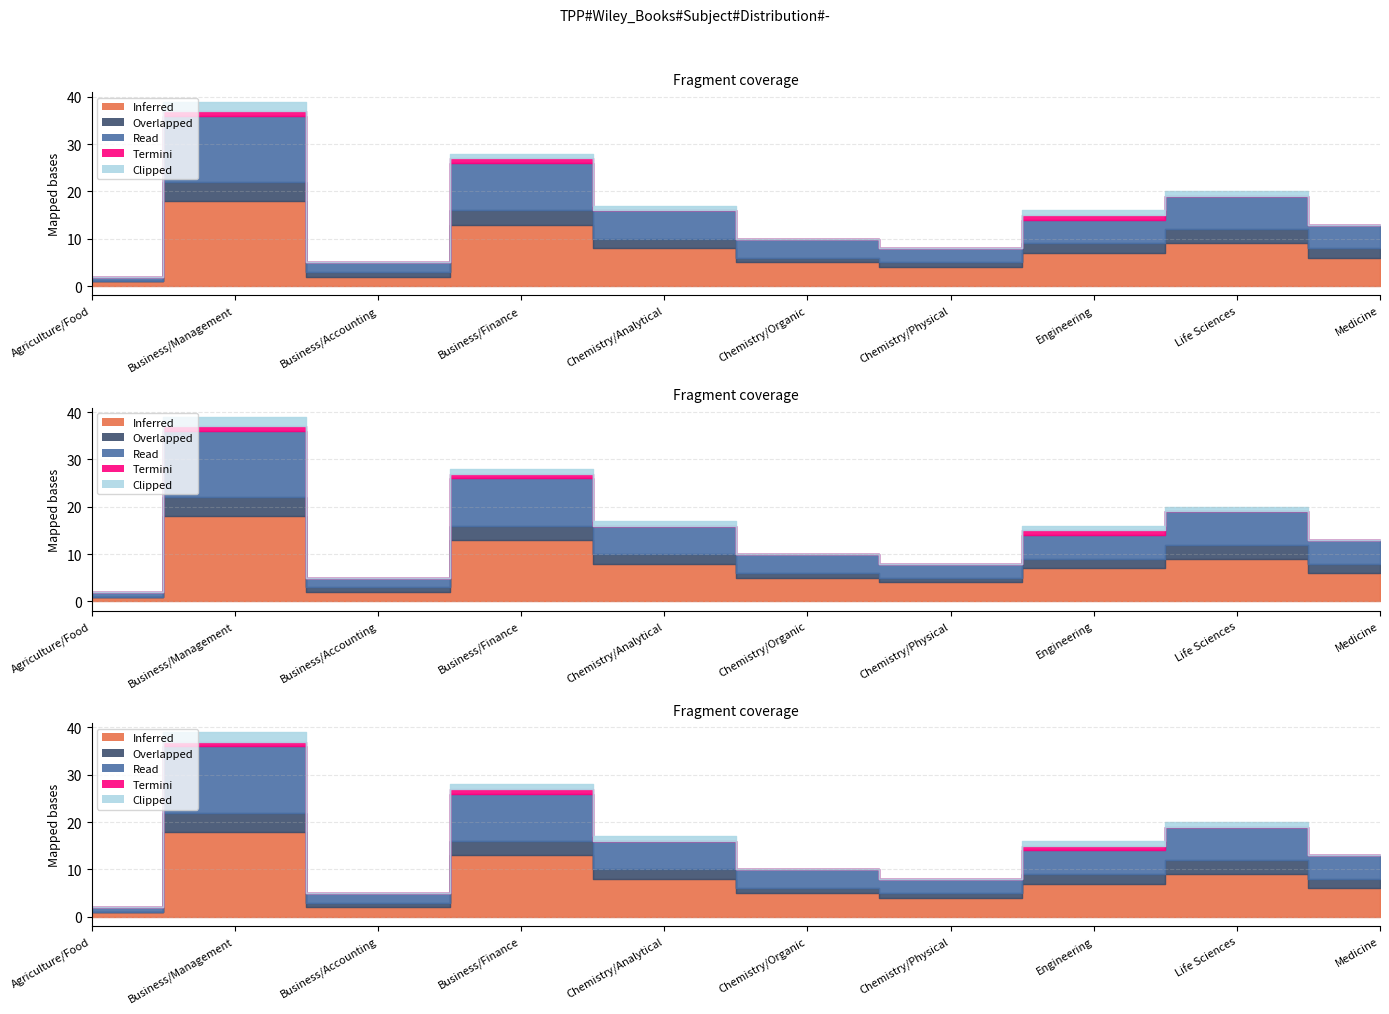

What is the difference between the Read values at Business/Finance and Business/Accounting?

8